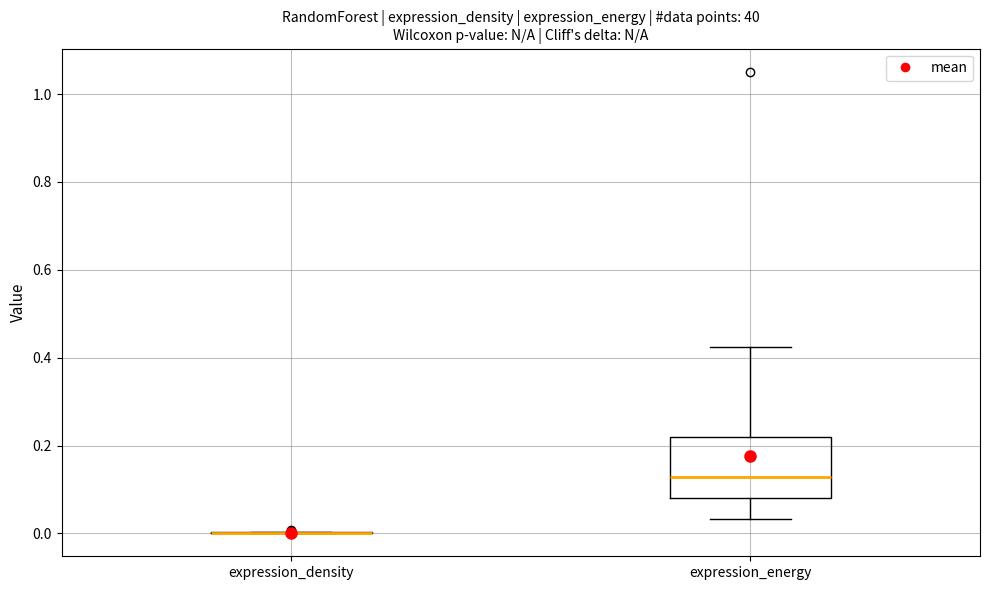

Reading left to right, transcribe this box plot: for each box, give where its median line is, the range the box spans, and where its two whiskers end, as read against the y-axis. The values are not printed on the chart, so give them approximately, as read against the axis.

expression_density: box collapsed to a line at 0.00, whiskers 0.00 to 0.00
expression_energy: median 0.12, box 0.08 to 0.22, whiskers 0.04 to 0.42